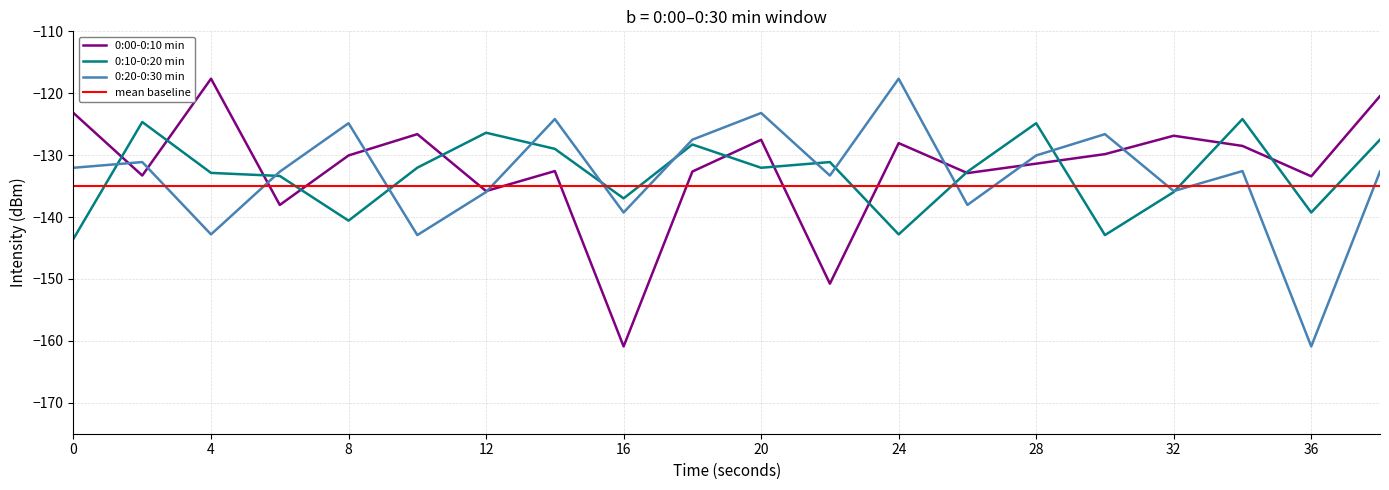

Does the chart display data point markers on the line(s)?

No